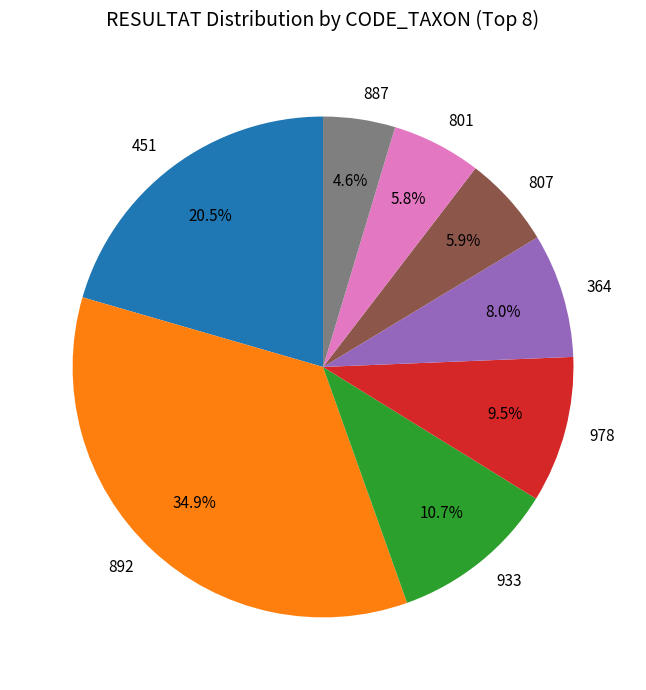

How many segments does this pie chart have?

8